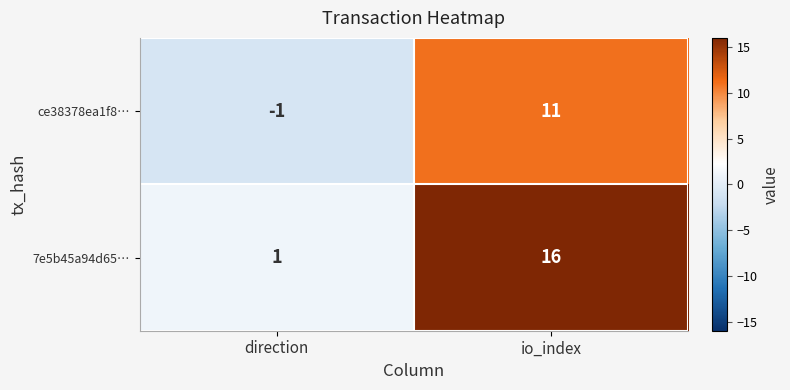

Rank the series by their maximum value, from highest to lowest.

7e5b45a94d65…, ce38378ea1f8…